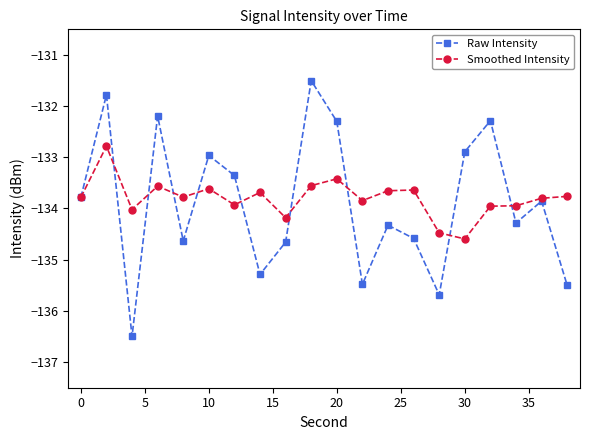

What are all the series names shown in the legend?

Raw Intensity, Smoothed Intensity